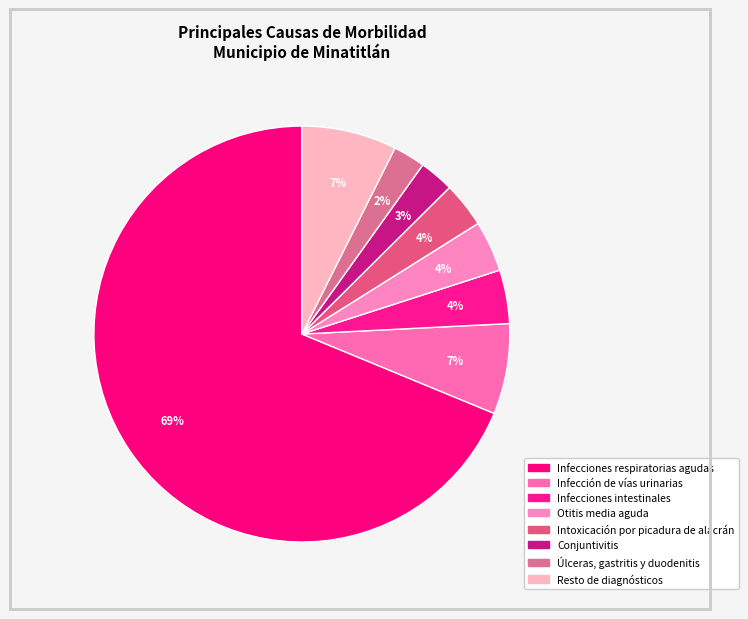

Count the number of slices in the pie.

8